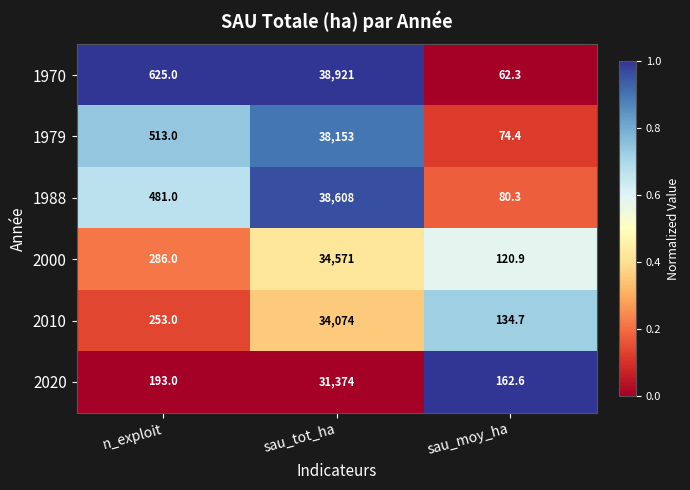

What is the minimum value for 1979?

74.4